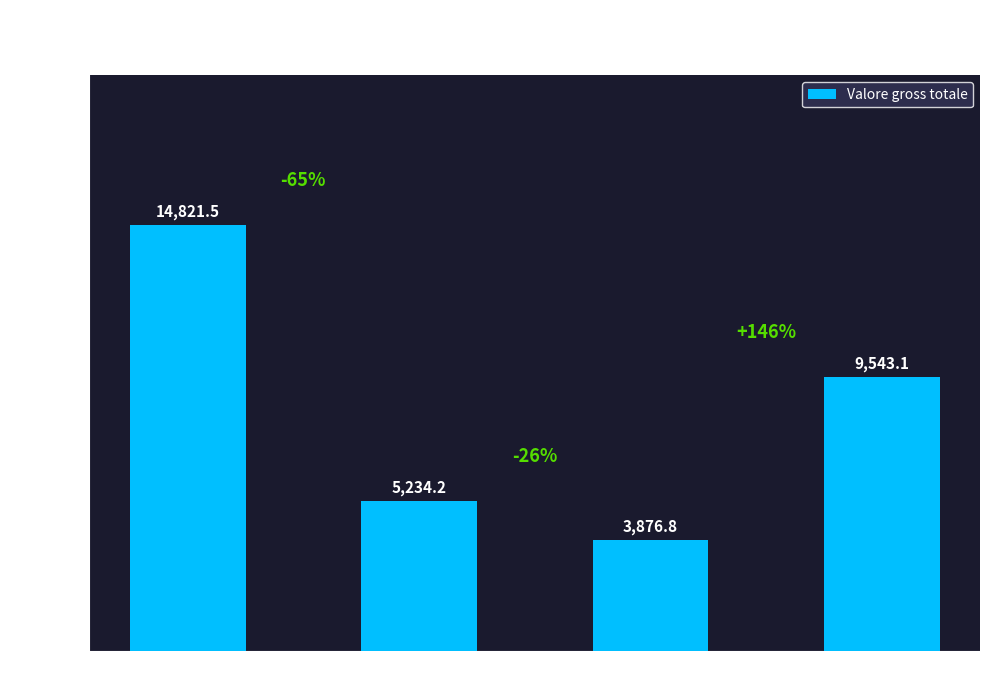

Rank the categories by value from highest to lowest.

PZ, A, LA, PL